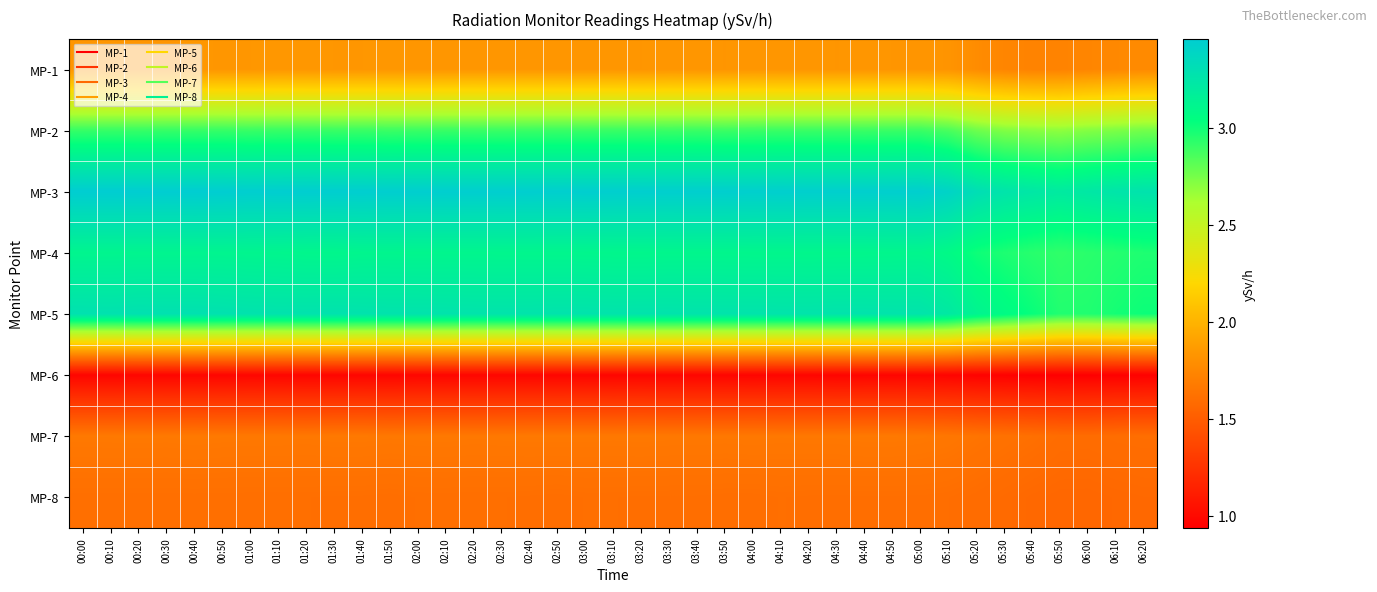

Reading left to right, what are all the values shown in this chart?

MP-1: 00:00=1.8	00:10=1.8	00:20=1.8	00:30=1.8	00:40=1.8	00:50=1.8	01:00=1.8	01:10=1.8	01:20=1.8	01:30=1.8	01:40=1.8	01:50=1.8	02:00=1.8	02:10=1.8	02:20=1.8	02:30=1.8	02:40=1.8	02:50=1.8	03:00=1.8	03:10=1.8	03:20=1.8	03:30=1.8	03:40=1.8	03:50=1.8	04:00=1.8	04:10=1.8	04:20=1.8	04:30=1.8	04:40=1.8	04:50=1.8	05:00=1.8	05:10=1.8	05:20=1.8	05:30=1.7	05:40=1.7	05:50=1.7	06:00=1.7	06:10=1.8	06:20=1.8
MP-2: 00:00=2.9	00:10=2.9	00:20=2.9	00:30=2.9	00:40=2.9	00:50=2.9	01:00=2.9	01:10=2.9	01:20=2.9	01:30=2.9	01:40=2.9	01:50=2.9	02:00=2.9	02:10=2.9	02:20=2.9	02:30=2.9	02:40=2.9	02:50=2.9	03:00=2.9	03:10=2.9	03:20=2.9	03:30=2.9	03:40=2.9	03:50=2.9	04:00=2.9	04:10=2.9	04:20=2.9	04:30=2.9	04:40=2.9	04:50=2.9	05:00=2.9	05:10=2.9	05:20=2.8	05:30=2.7	05:40=2.7	05:50=2.7	06:00=2.7	06:10=2.7	06:20=2.8
MP-3: 00:00=3.5	00:10=3.5	00:20=3.5	00:30=3.5	00:40=3.5	00:50=3.5	01:00=3.4	01:10=3.5	01:20=3.5	01:30=3.4	01:40=3.5	01:50=3.4	02:00=3.4	02:10=3.4	02:20=3.4	02:30=3.4	02:40=3.4	02:50=3.4	03:00=3.4	03:10=3.4	03:20=3.4	03:30=3.4	03:40=3.4	03:50=3.4	04:00=3.4	04:10=3.4	04:20=3.4	04:30=3.4	04:40=3.4	04:50=3.4	05:00=3.4	05:10=3.4	05:20=3.3	05:30=3.3	05:40=3.2	05:50=3.2	06:00=3.2	06:10=3.3	06:20=3.3
MP-4: 00:00=3.1	00:10=3.1	00:20=3.1	00:30=3.1	00:40=3.1	00:50=3.1	01:00=3.1	01:10=3.1	01:20=3.1	01:30=3.1	01:40=3.1	01:50=3.1	02:00=3.1	02:10=3.1	02:20=3.1	02:30=3.1	02:40=3.1	02:50=3.1	03:00=3.1	03:10=3.1	03:20=3.1	03:30=3.1	03:40=3.1	03:50=3.1	04:00=3.1	04:10=3.1	04:20=3.1	04:30=3.1	04:40=3.1	04:50=3.1	05:00=3.1	05:10=3.1	05:20=3.0	05:30=3.0	05:40=2.9	05:50=2.9	06:00=2.9	06:10=3.0	06:20=3.0
MP-5: 00:00=3.3	00:10=3.3	00:20=3.3	00:30=3.3	00:40=3.3	00:50=3.3	01:00=3.3	01:10=3.3	01:20=3.3	01:30=3.3	01:40=3.3	01:50=3.3	02:00=3.3	02:10=3.3	02:20=3.3	02:30=3.3	02:40=3.3	02:50=3.3	03:00=3.3	03:10=3.3	03:20=3.3	03:30=3.3	03:40=3.3	03:50=3.3	04:00=3.3	04:10=3.3	04:20=3.3	04:30=3.3	04:40=3.3	04:50=3.3	05:00=3.3	05:10=3.2	05:20=3.1	05:30=3.1	05:40=3.0	05:50=3.0	06:00=3.0	06:10=3.0	06:20=3.0
MP-6: 00:00=1.0	00:10=1.0	00:20=1.0	00:30=1.0	00:40=1.0	00:50=1.0	01:00=1.0	01:10=1.0	01:20=1.0	01:30=1.0	01:40=1.0	01:50=1.0	02:00=1.0	02:10=1.0	02:20=1.0	02:30=1.0	02:40=1.0	02:50=1.0	03:00=1.0	03:10=1.0	03:20=1.0	03:30=1.0	03:40=1.0	03:50=1.0	04:00=1.0	04:10=1.0	04:20=1.0	04:30=1.0	04:40=1.0	04:50=1.0	05:00=1.0	05:10=1.0	05:20=1.0	05:30=0.9	05:40=0.9	05:50=0.9	06:00=0.9	06:10=0.9	06:20=0.9
MP-7: 00:00=1.7	00:10=1.7	00:20=1.7	00:30=1.7	00:40=1.7	00:50=1.7	01:00=1.7	01:10=1.7	01:20=1.7	01:30=1.7	01:40=1.7	01:50=1.7	02:00=1.7	02:10=1.7	02:20=1.7	02:30=1.7	02:40=1.7	02:50=1.7	03:00=1.7	03:10=1.7	03:20=1.7	03:30=1.7	03:40=1.7	03:50=1.7	04:00=1.7	04:10=1.7	04:20=1.7	04:30=1.7	04:40=1.7	04:50=1.7	05:00=1.7	05:10=1.7	05:20=1.6	05:30=1.6	05:40=1.6	05:50=1.6	06:00=1.6	06:10=1.6	06:20=1.6
MP-8: 00:00=1.6	00:10=1.6	00:20=1.6	00:30=1.6	00:40=1.6	00:50=1.6	01:00=1.6	01:10=1.6	01:20=1.6	01:30=1.6	01:40=1.6	01:50=1.6	02:00=1.6	02:10=1.6	02:20=1.6	02:30=1.6	02:40=1.6	02:50=1.6	03:00=1.6	03:10=1.6	03:20=1.6	03:30=1.6	03:40=1.6	03:50=1.6	04:00=1.6	04:10=1.6	04:20=1.6	04:30=1.6	04:40=1.6	04:50=1.6	05:00=1.6	05:10=1.6	05:20=1.6	05:30=1.6	05:40=1.6	05:50=1.6	06:00=1.6	06:10=1.6	06:20=1.6